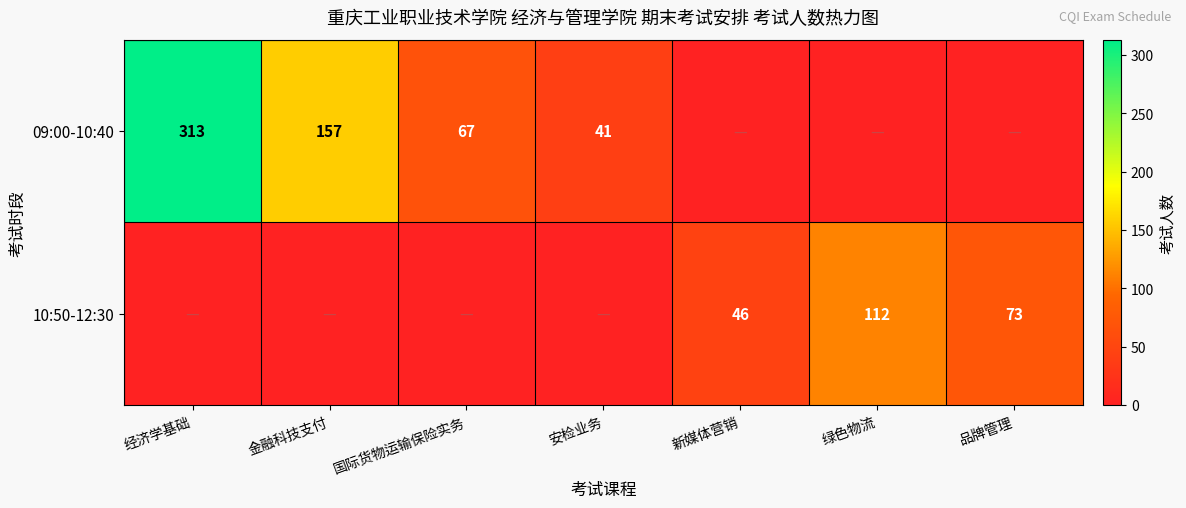

True or false: 09:00-10:40 has a value of 54 at 安检业务.

False